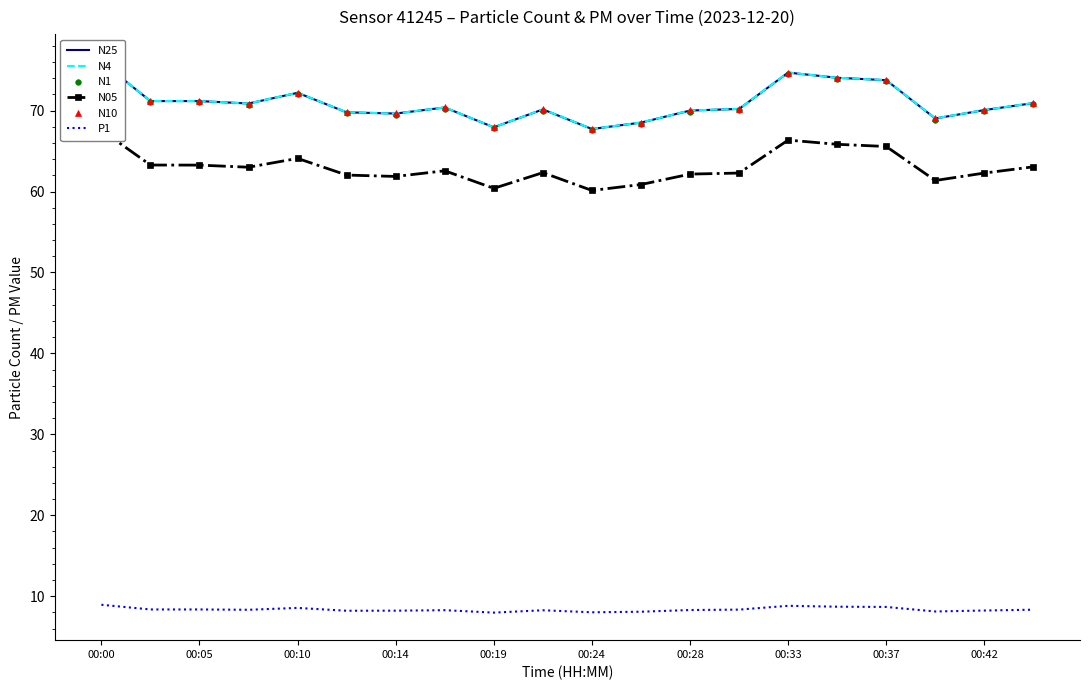

Rank the series at 00:14 from highest to lowest value.

N25, N4, N10, N1, N05, P1